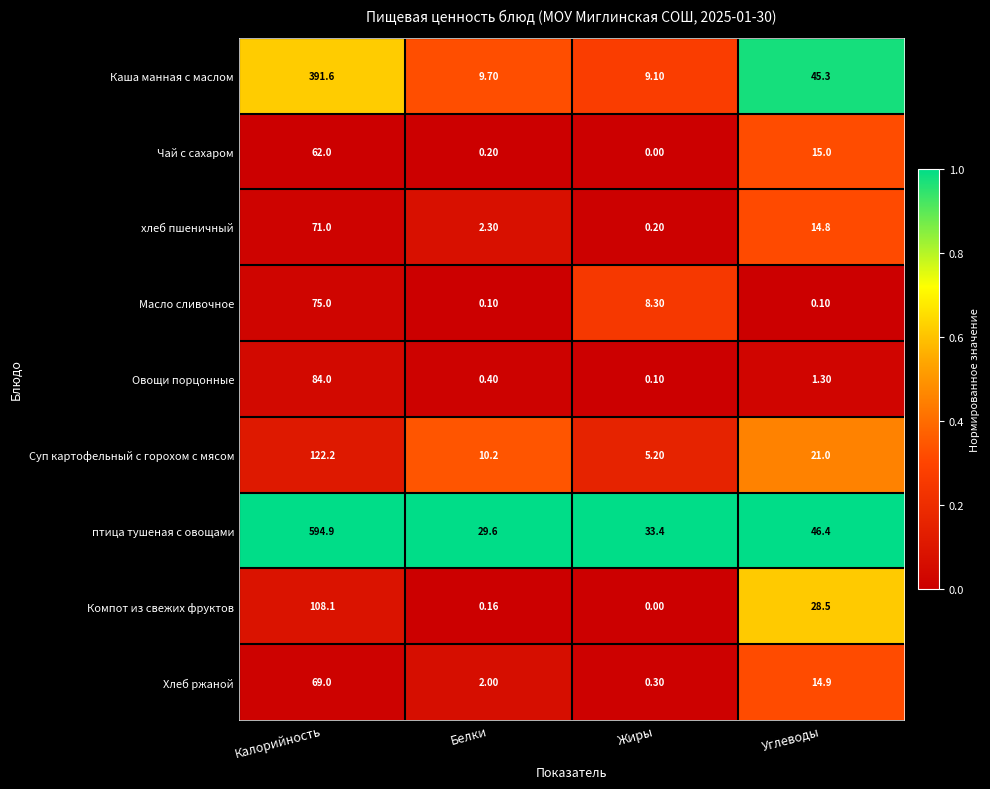

Which series has the largest range (max minus min)?

птица тушеная с овощами